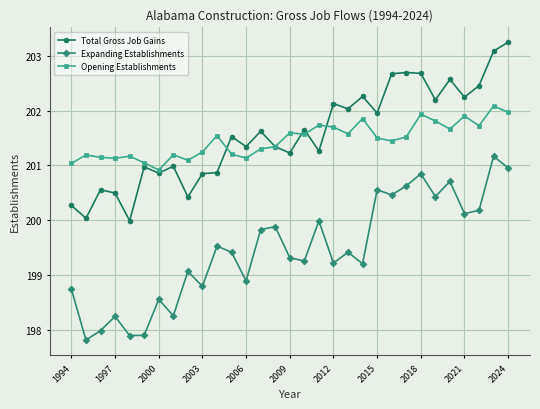

What is the value of the Total Gross Job Gains point at the 15th from the left?

201.3